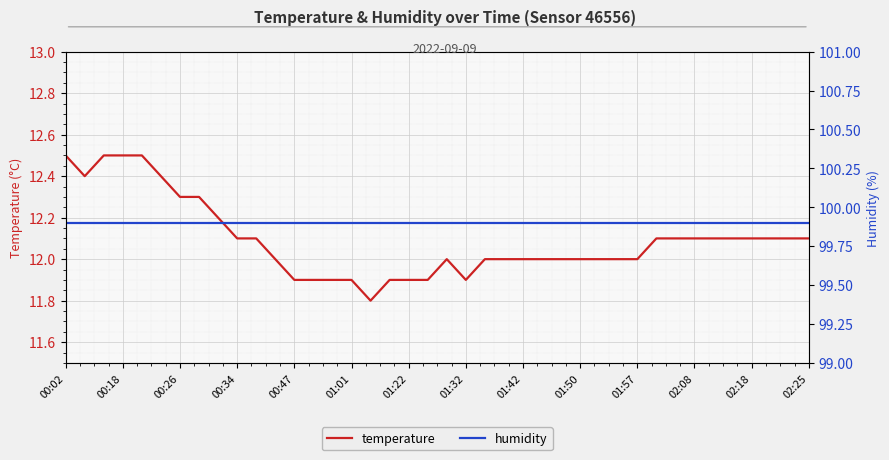

The value of temperature at 00:02 is 12.5. True or false?

True